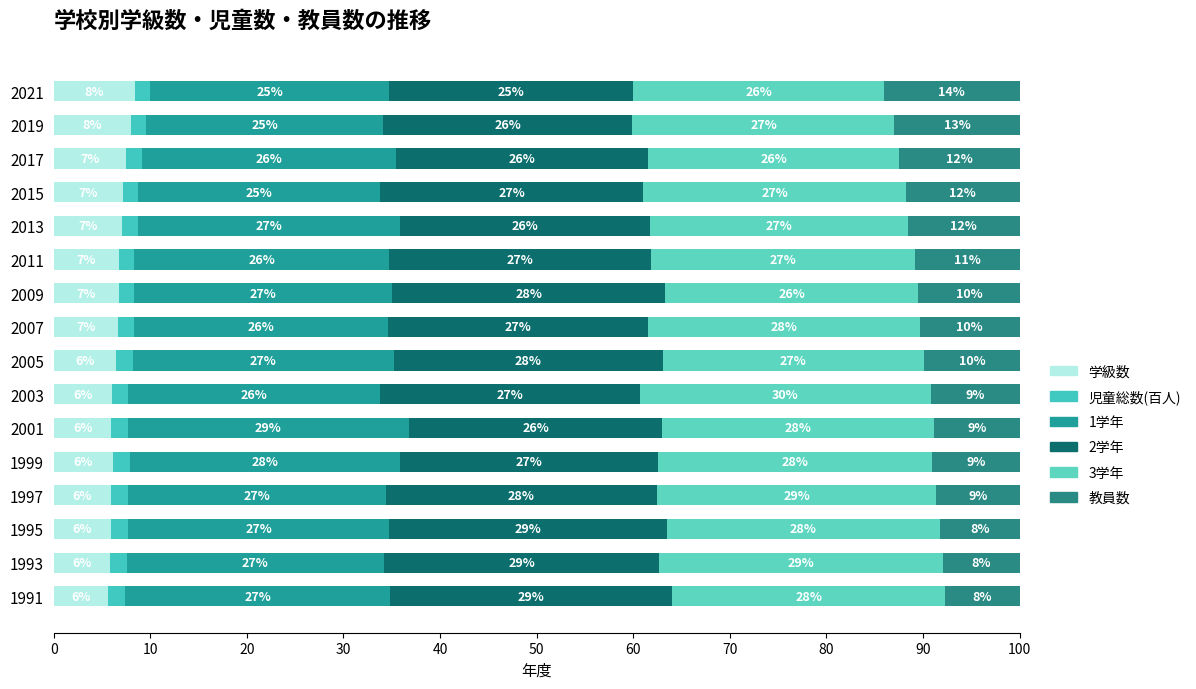

Reading left to right, list all the values displayed in this chart.

学級数: 5.7	5.8	5.9	5.9	6.1	6.0	6.0	6.5	6.6	6.7	6.7	7.1	7.2	7.5	8.0	8.4
児童総数(百人): 1.8	1.8	1.8	1.8	1.8	1.7	1.7	1.7	1.7	1.6	1.6	1.6	1.6	1.6	1.6	1.6
1学年: 27.4	26.6	27.1	26.7	28.0	29.1	26.1	27.0	26.4	26.7	26.4	27.1	25.0	26.3	24.6	24.7
2学年: 29.2	28.5	28.7	28.0	26.7	26.2	26.9	27.8	26.9	28.3	27.1	25.9	27.2	26.2	25.8	25.3
3学年: 28.3	29.4	28.3	29.0	28.4	28.1	30.1	27.1	28.1	26.2	27.3	26.7	27.2	26.0	27.1	25.9
教員数: 7.7	7.9	8.3	8.6	9.0	8.8	9.2	9.9	10.3	10.5	10.9	11.6	11.7	12.5	12.9	14.0